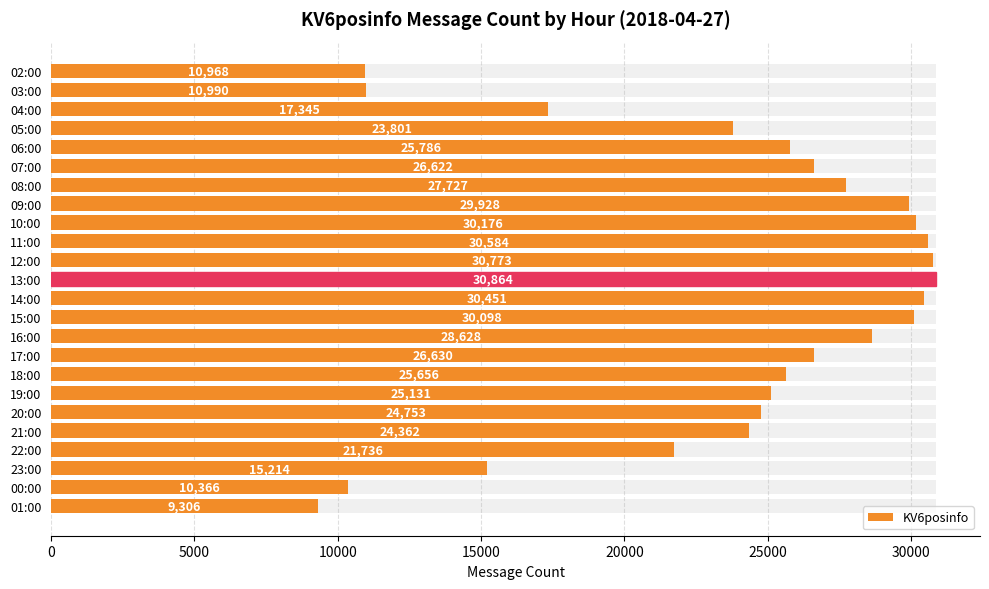

Is it true that the value at 00:00 is 6948?

False